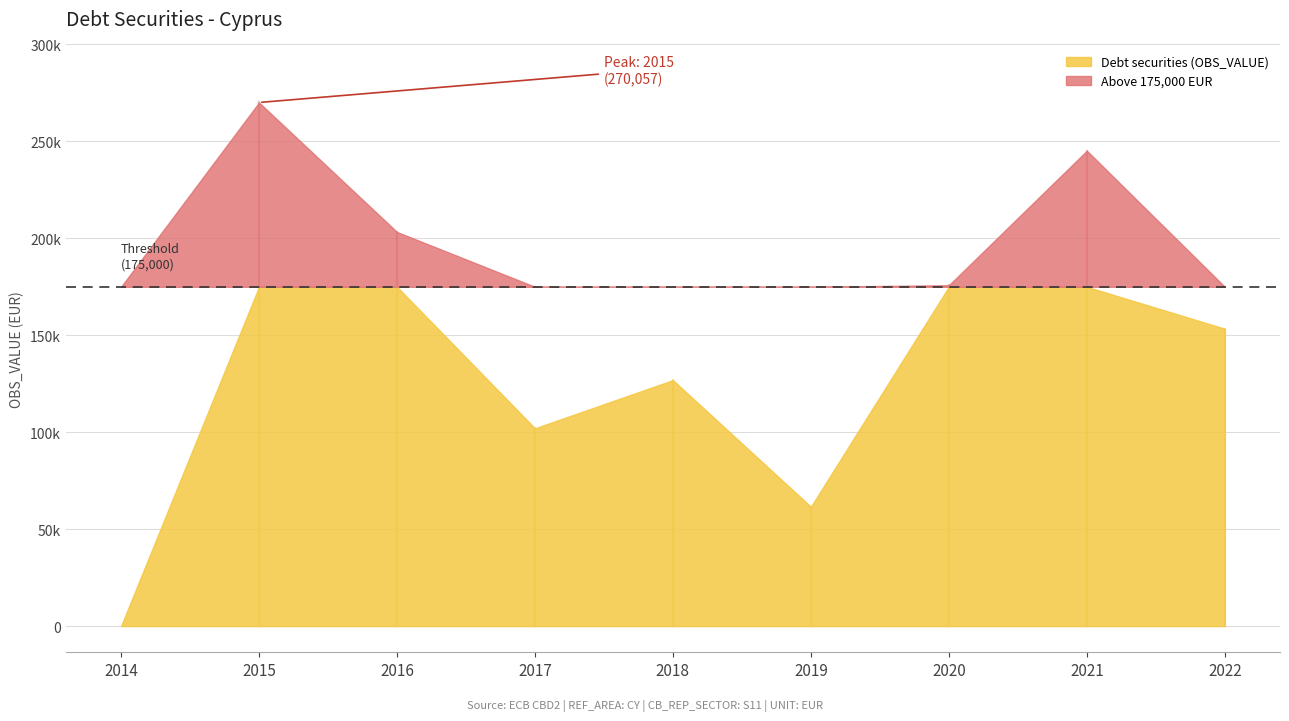

What is the change in value from 2015 to 2022?

-116676.9